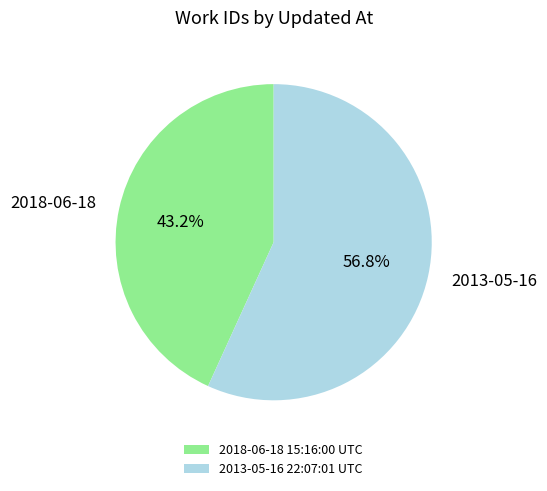

To the nearest percent, what is the difference between the largest and smallest slice percentages?

14%